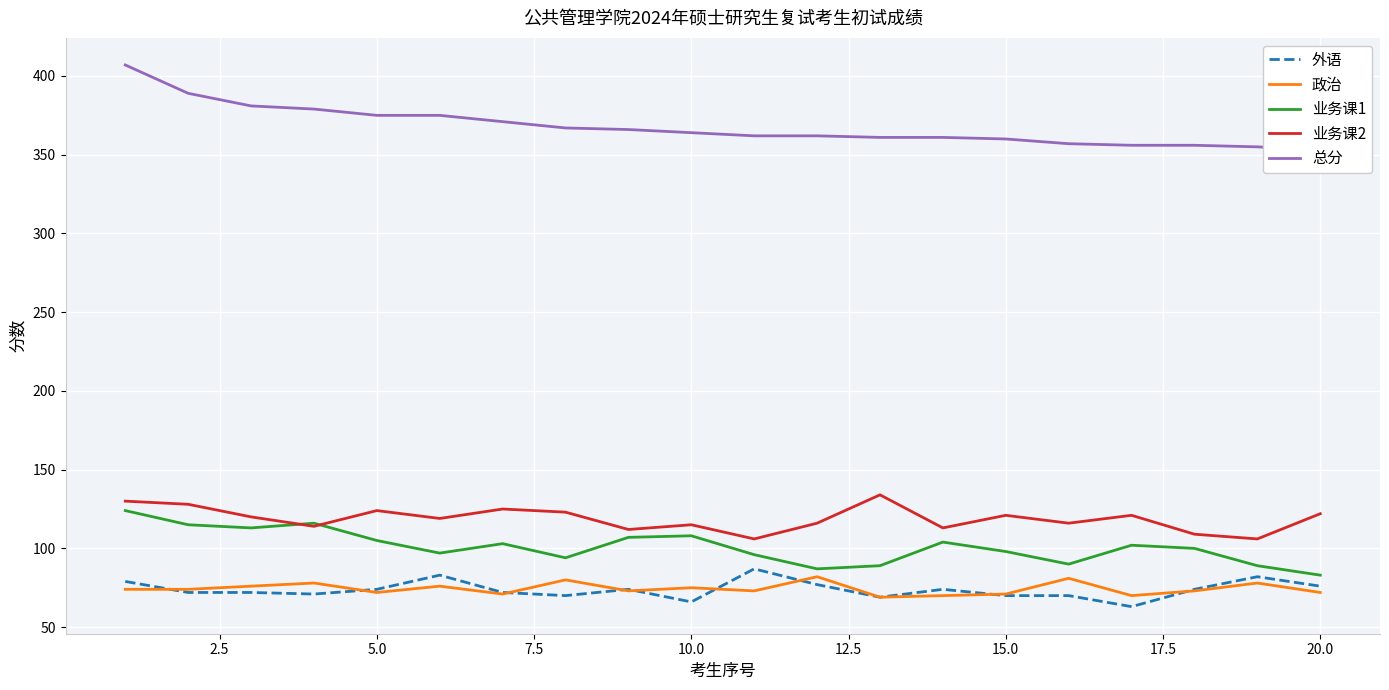

What are all the series names shown in the legend?

外语, 政治, 业务课1, 业务课2, 总分